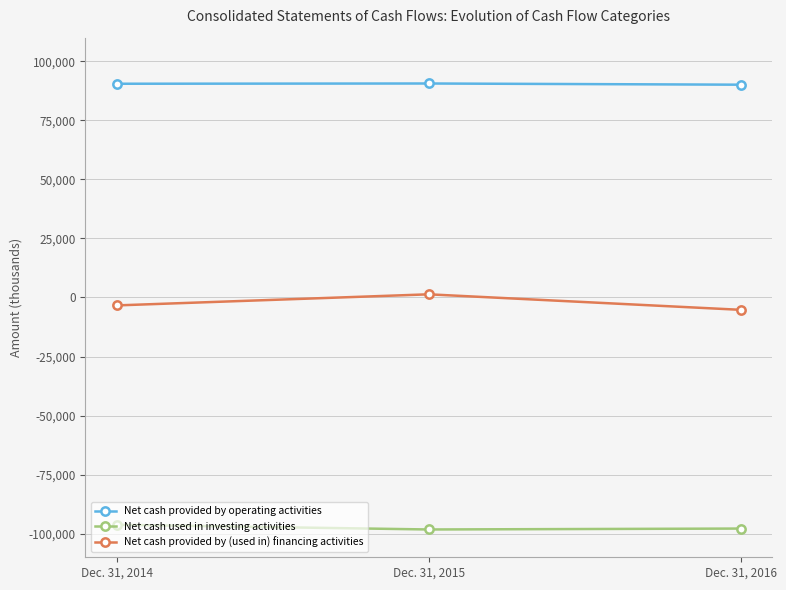

What is the difference between the Net cash used in investing activities values at Dec. 31, 2015 and Dec. 31, 2014?

1986